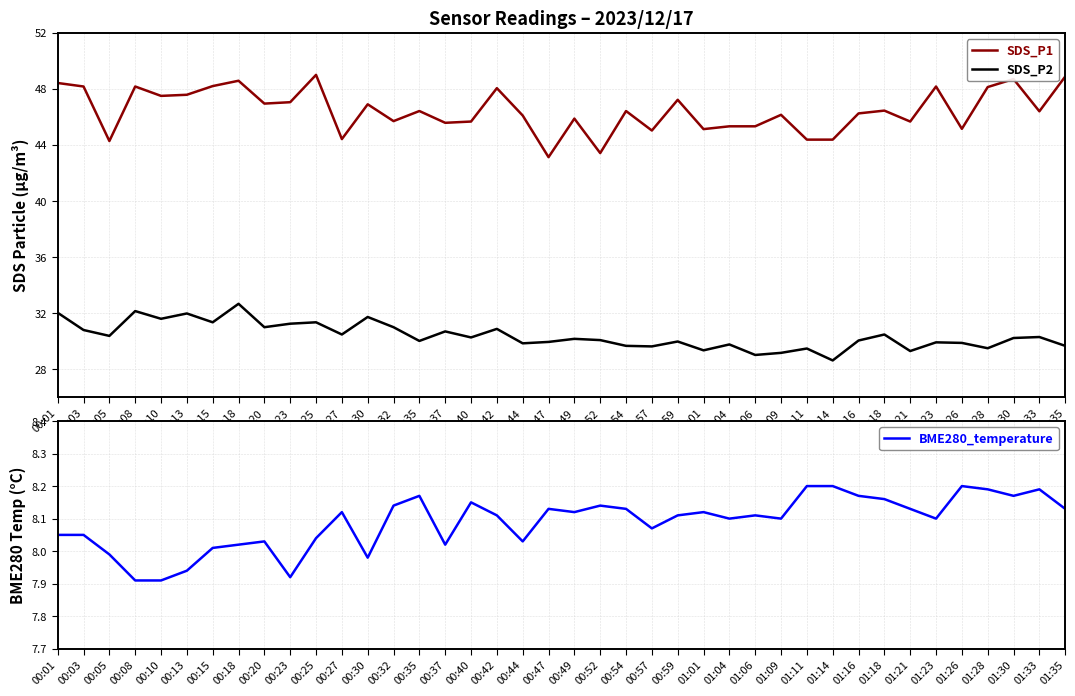

Which category has the lowest value in the SDS_P2 series?

01:14